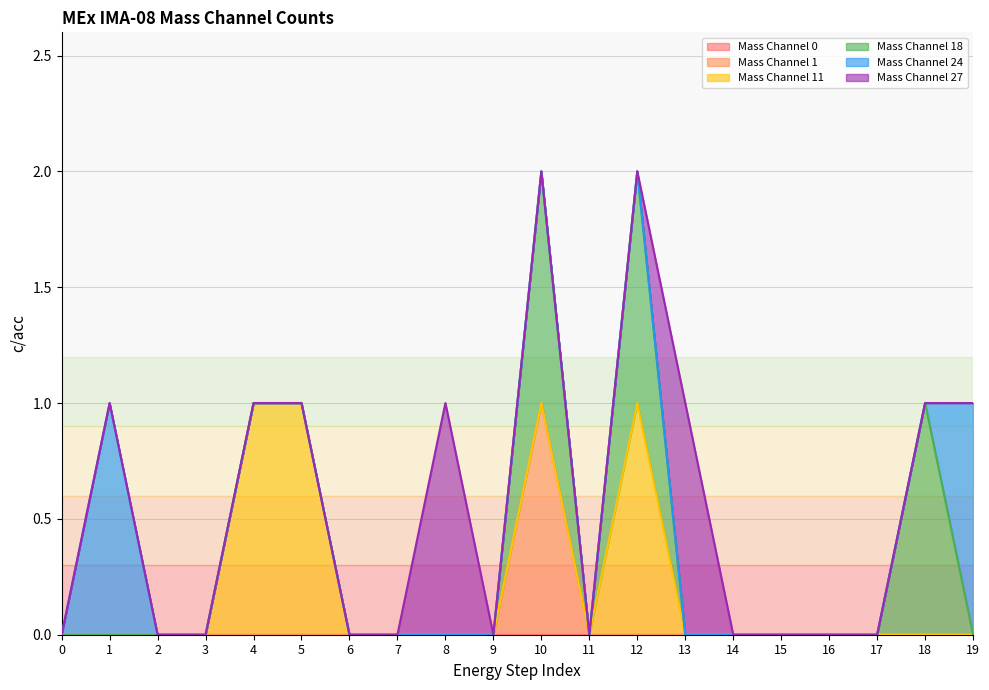

Which category has the highest value in the Mass Channel 11 series?

4